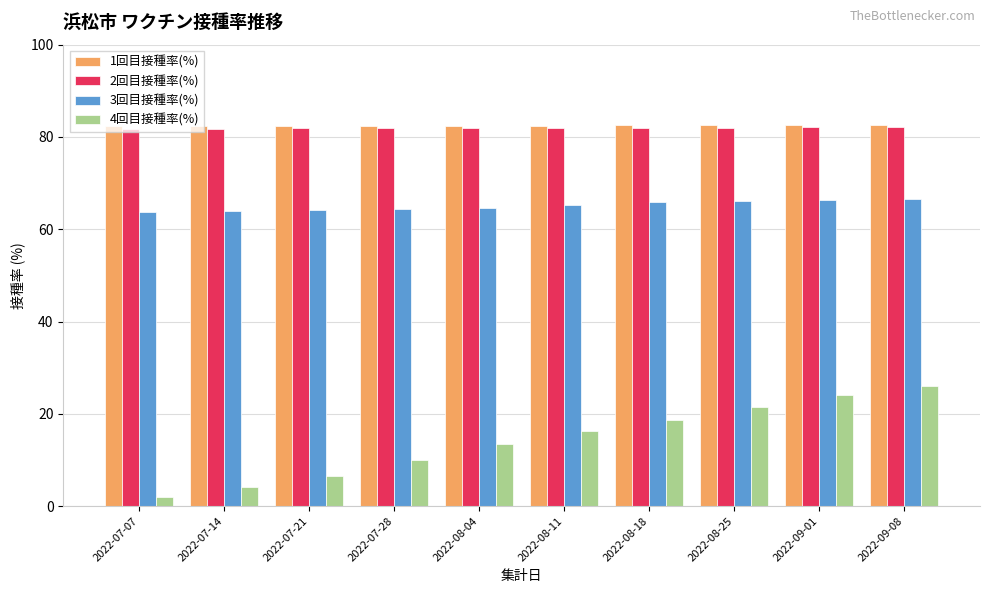

What is the smallest value displayed?

2.0